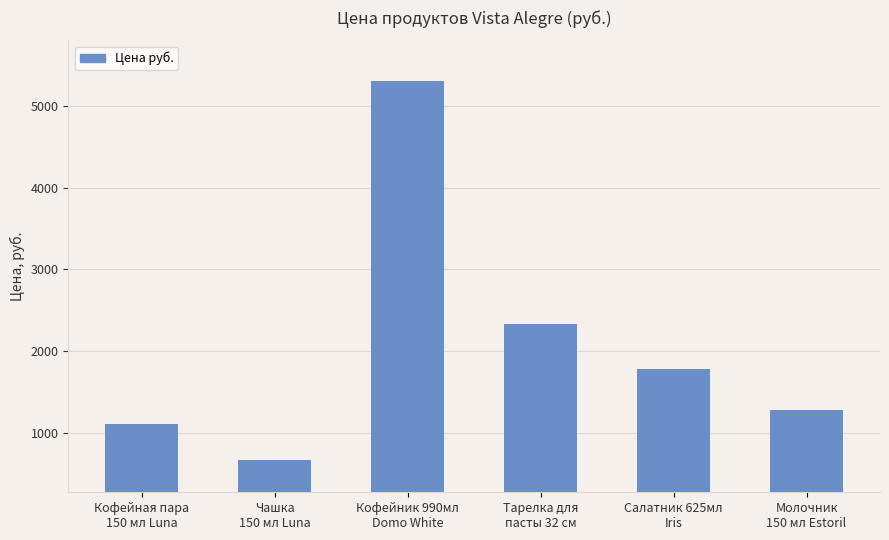

What is the smallest value displayed?

671